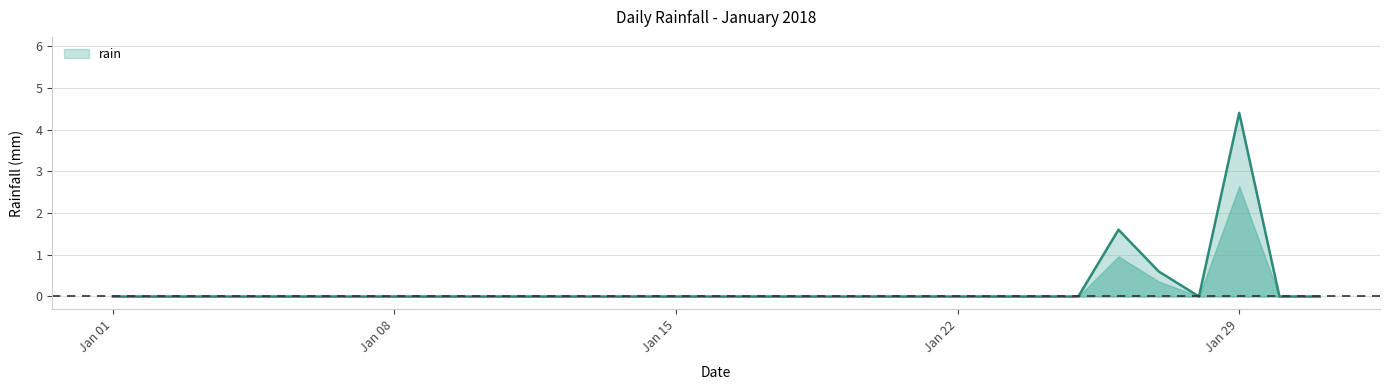

What is the greatest value displayed?

4.4